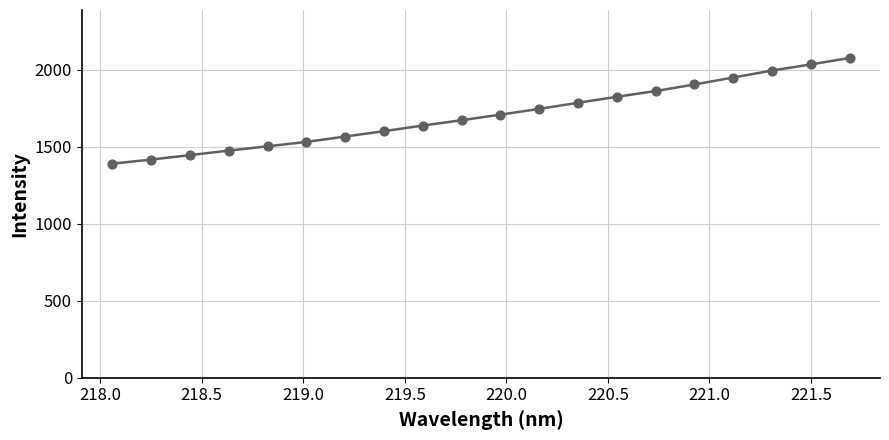

What is the difference between the maximum and minimum values?

685.9